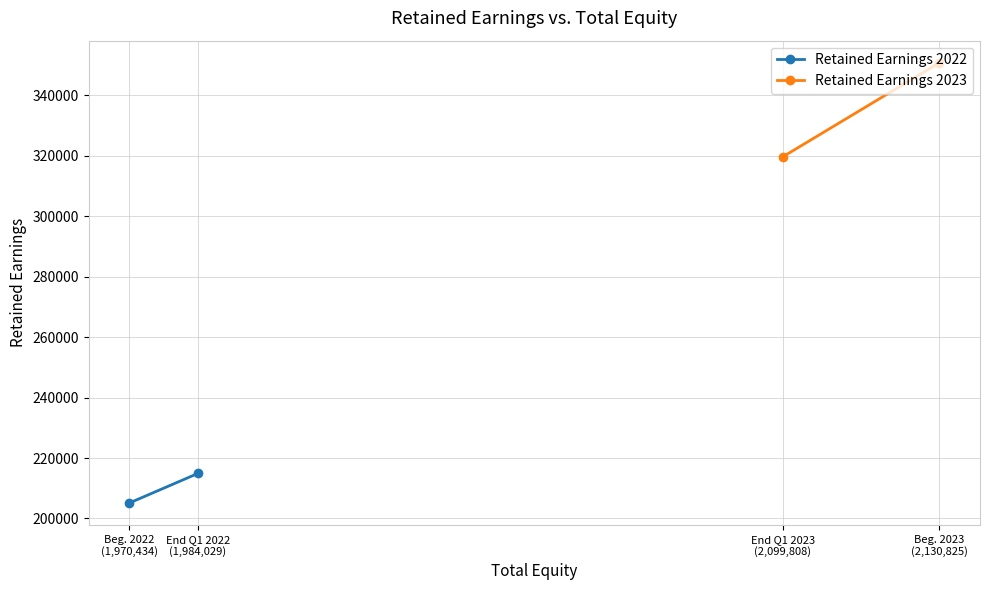

How many data points in Retained Earnings 2022 are less than 214907?

1